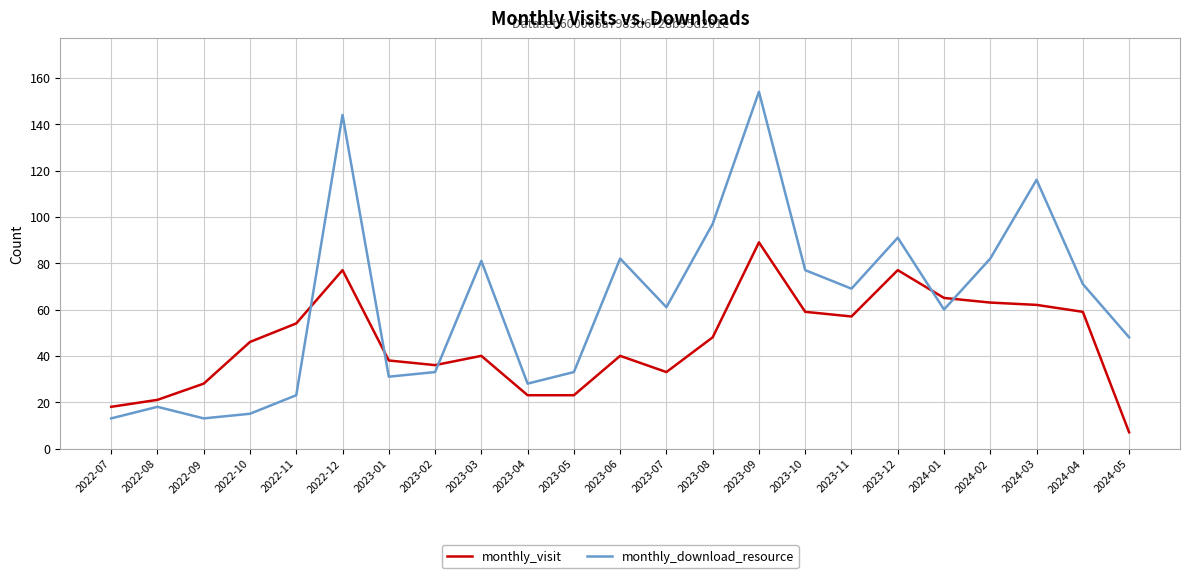

True or false: monthly_download_resource has more than 0 interior local peaks.

True